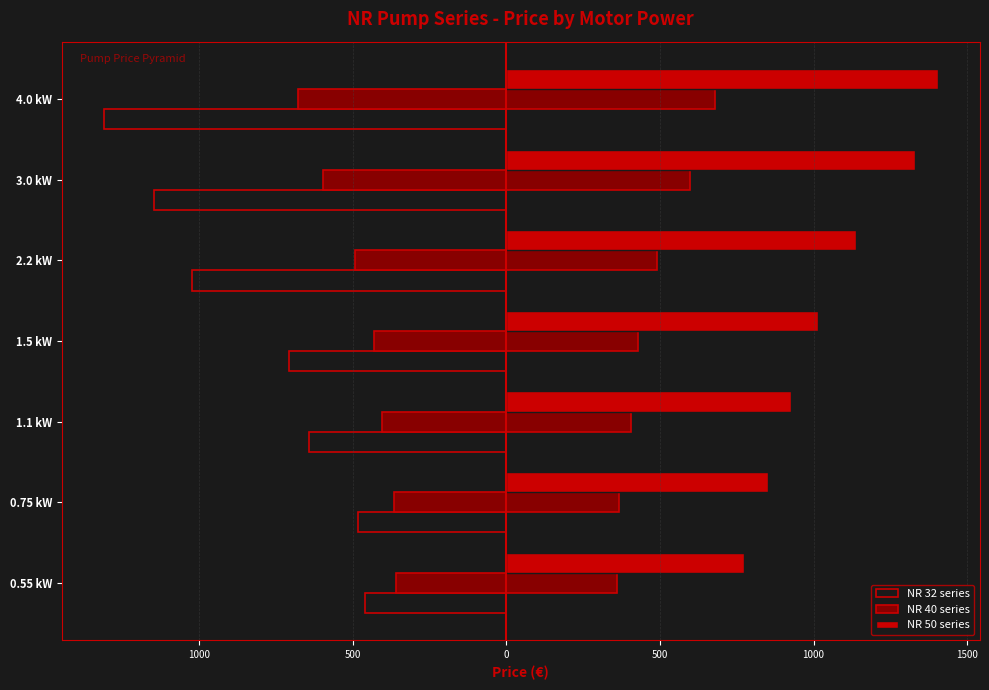

Between 2.2 kW and 1.1 kW, which is larger?

1.1 kW